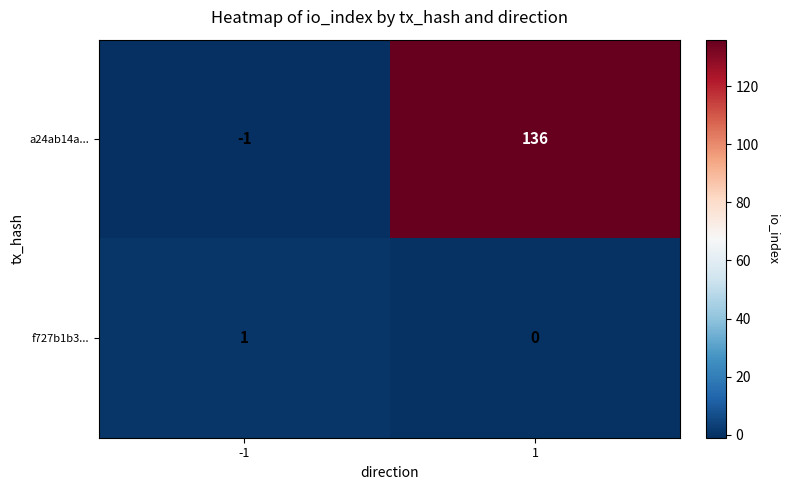

At which category is the sum across all series the highest?

1